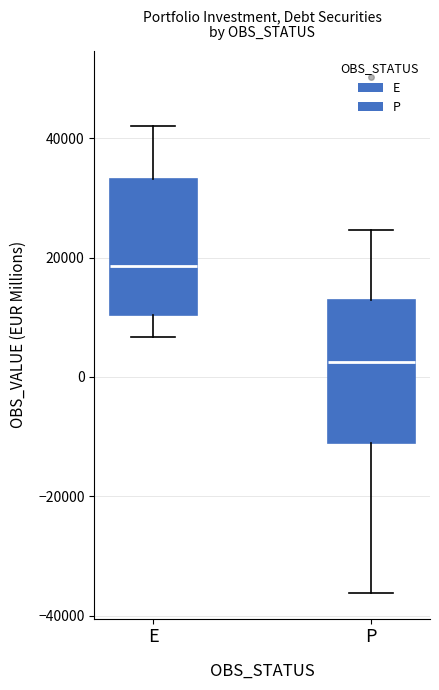

Reading left to right, read every box against the y-axis: the position of its median line, the range the box covers, and the ends of its whiskers. The values are not printed on the chart, so give them approximately, as read against the axis.

E: median 18000, box 10000 to 34000, whiskers 6000 to 42000
P: median 2000, box -12000 to 12000, whiskers -36000 to 24000